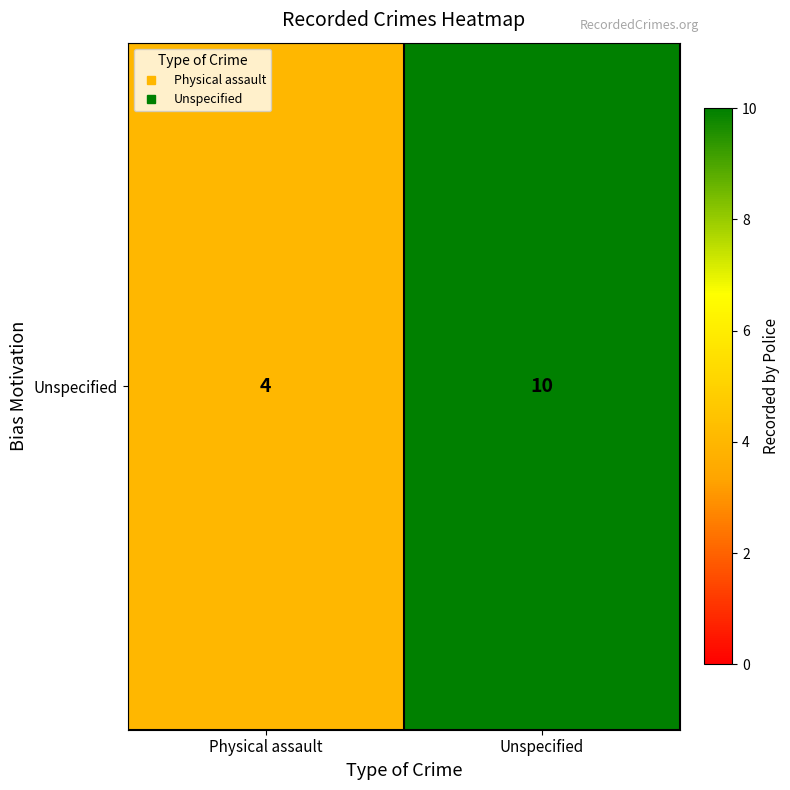

What is the change in value from Physical assault to Unspecified?

+6